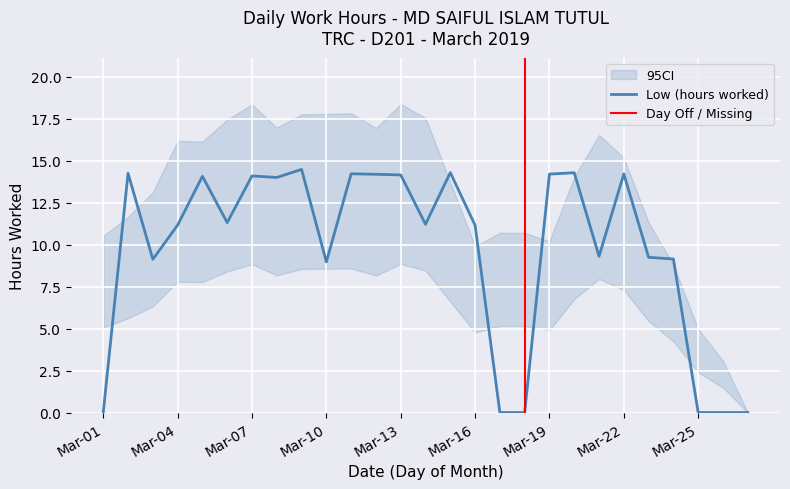

What is the ratio of the value at 24 to the value at 3?

1.0